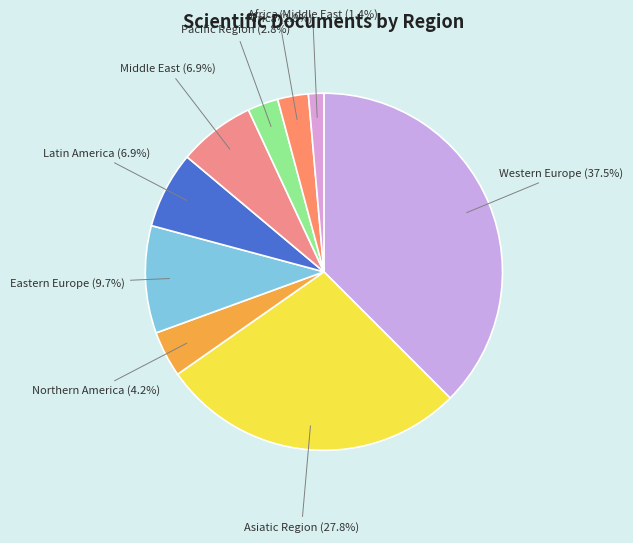

Count the number of slices in the pie.

9